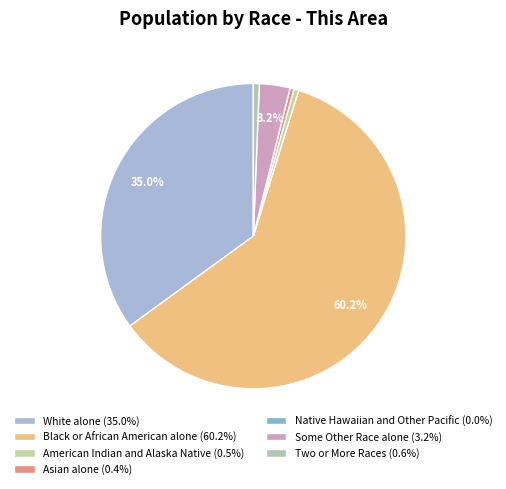

Rank the categories by value from highest to lowest.

Black or African American alone, White alone, Some Other Race alone, Two or More Races, American Indian and Alaska Native, Asian alone, Native Hawaiian and Other Pacific